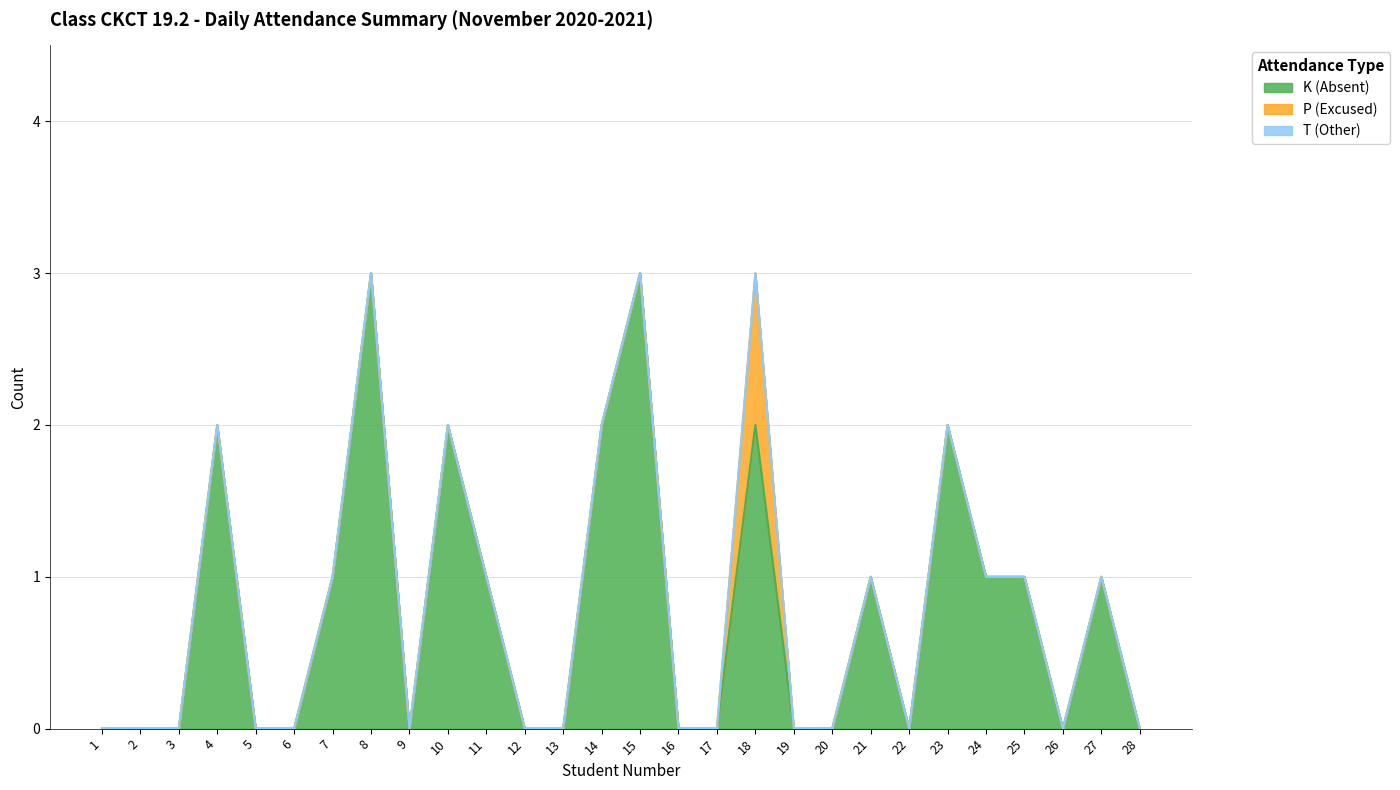

True or false: K (Absent) and P (Excused) cross at least once.

False